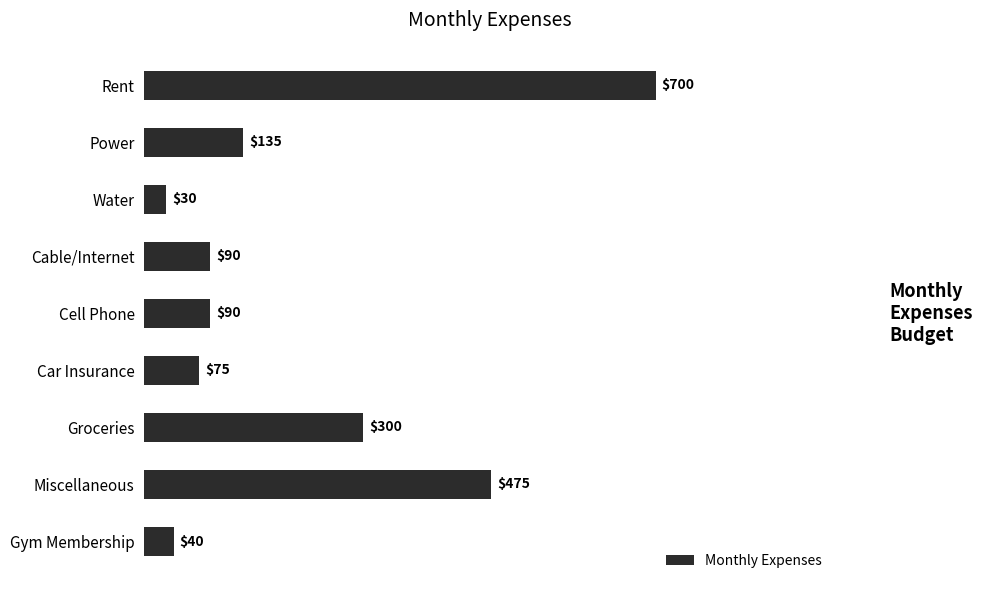

What is the smallest value displayed?

30